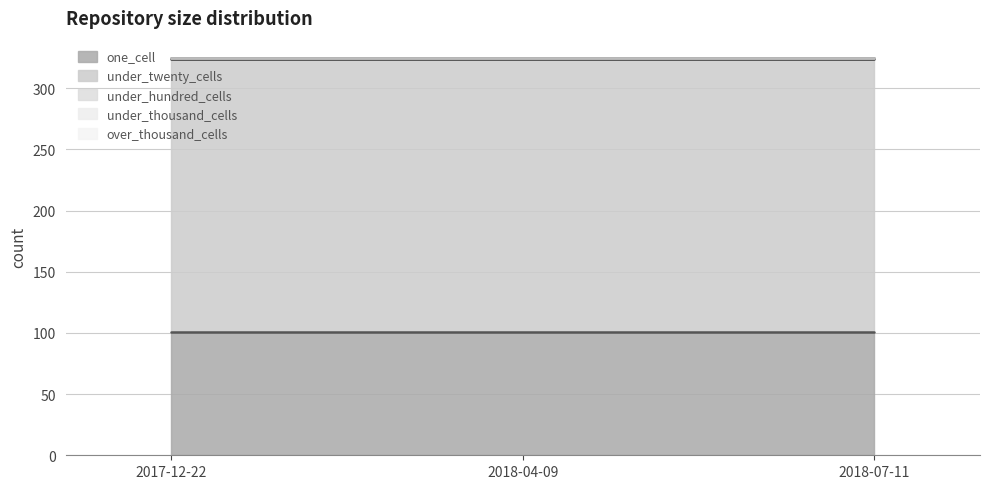

What is the total value across all series at 2017-12-22?

325